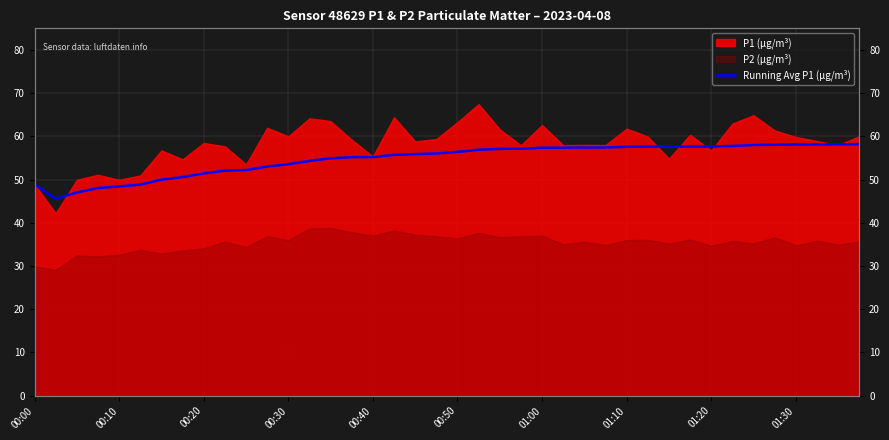

Where does the data first go above 56?

19